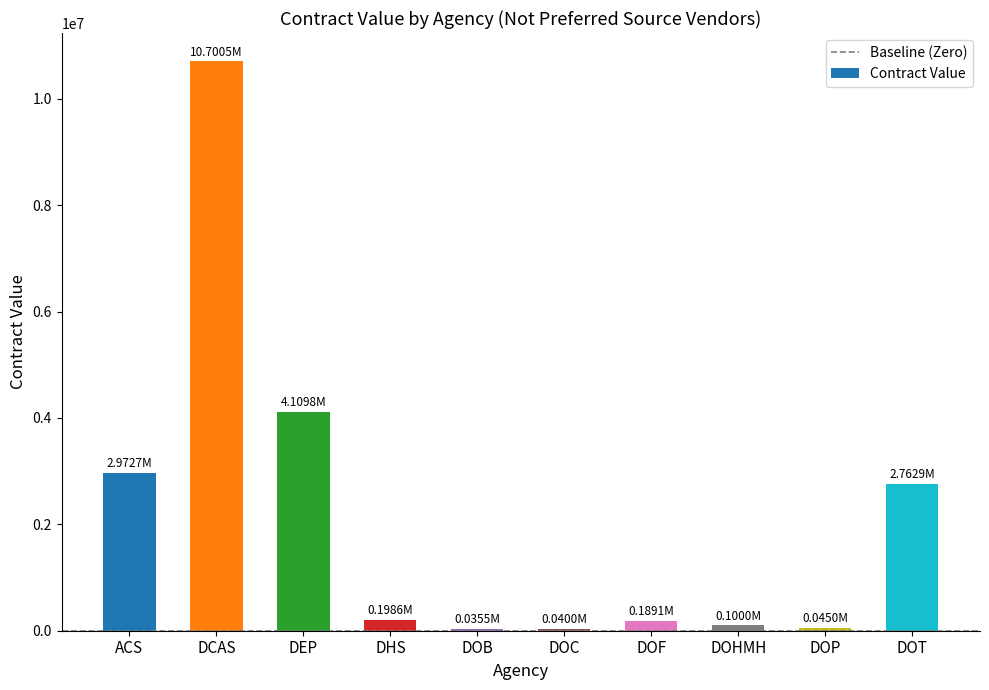

The value at ACS is 2972670.0. True or false?

True